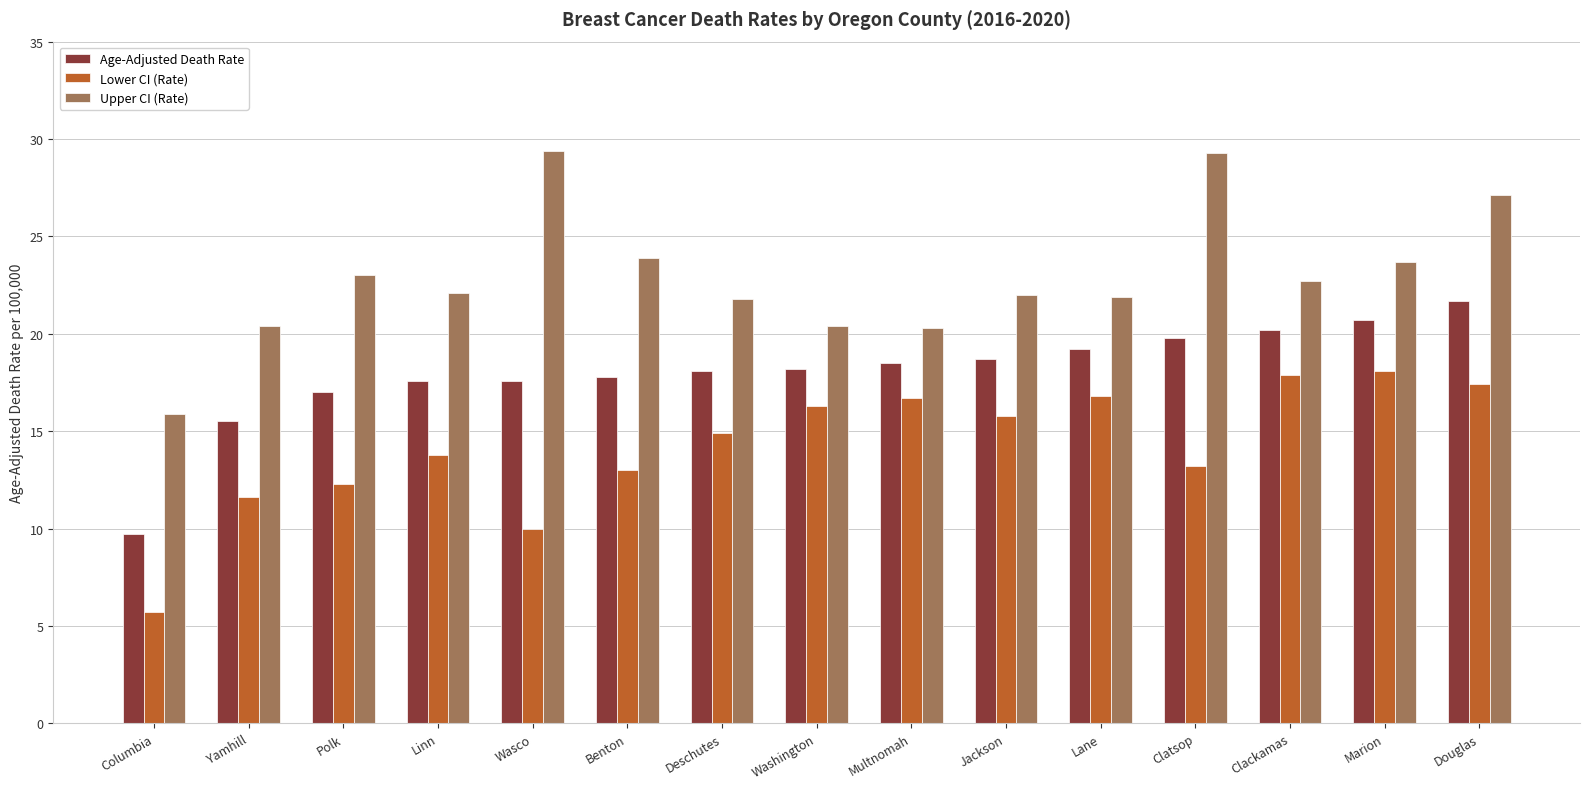

Count the number of categories in the chart.

15